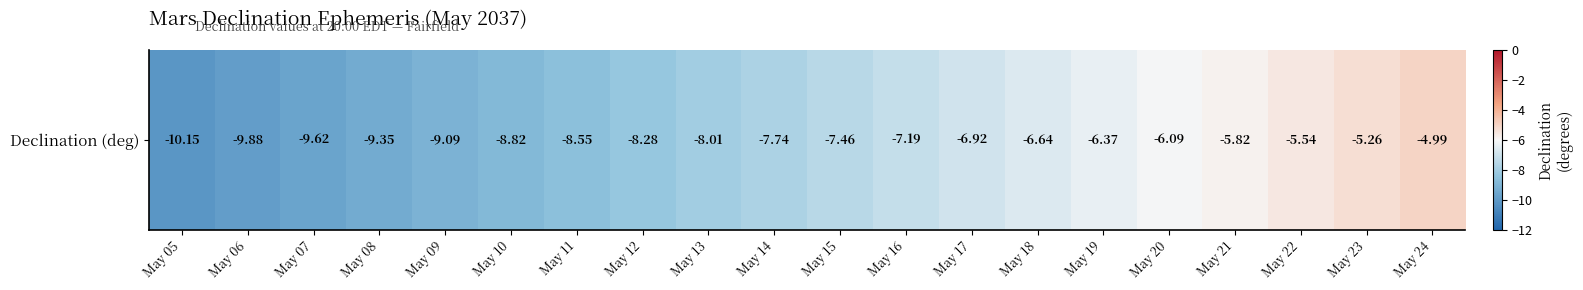

What is the sum of all values?

-151.8